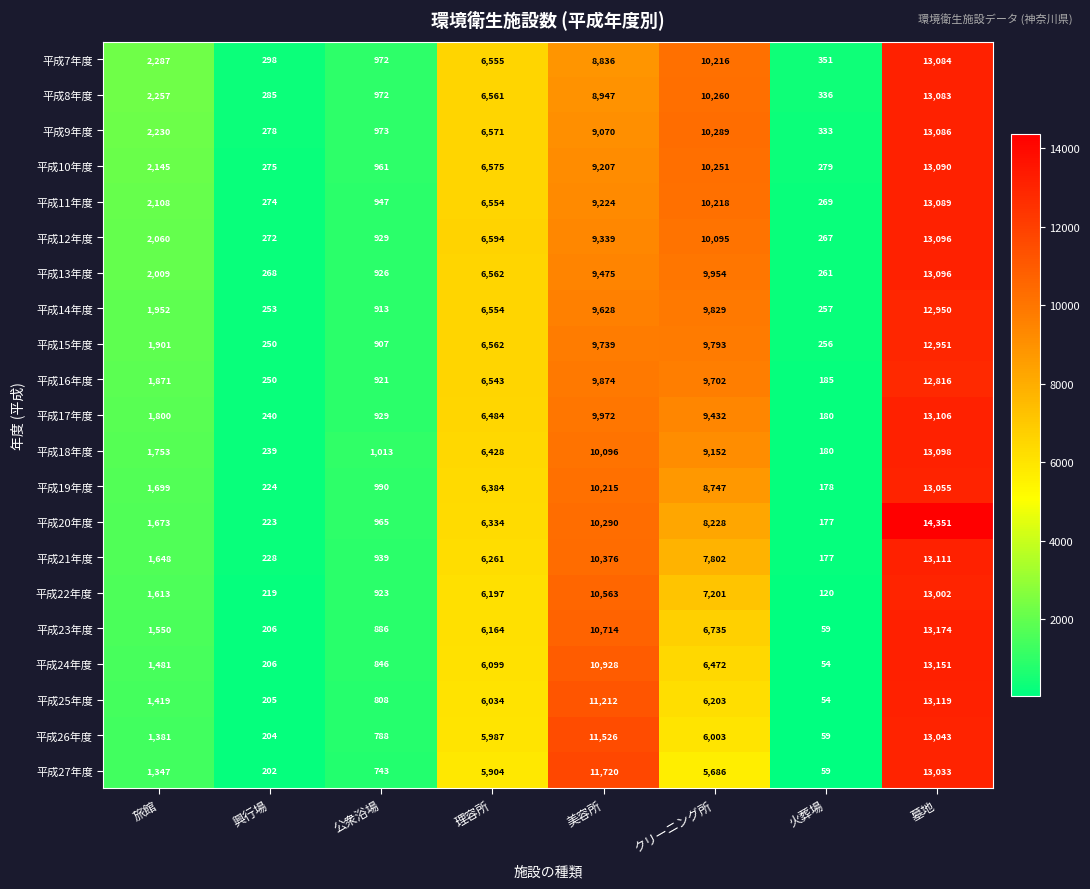

Count the number of data series in this chart.

21